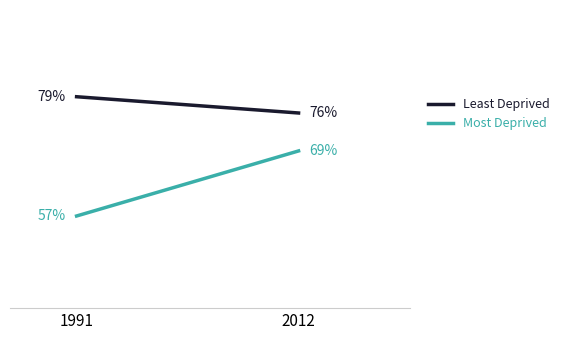

What are all the series names shown in the legend?

Least Deprived, Most Deprived